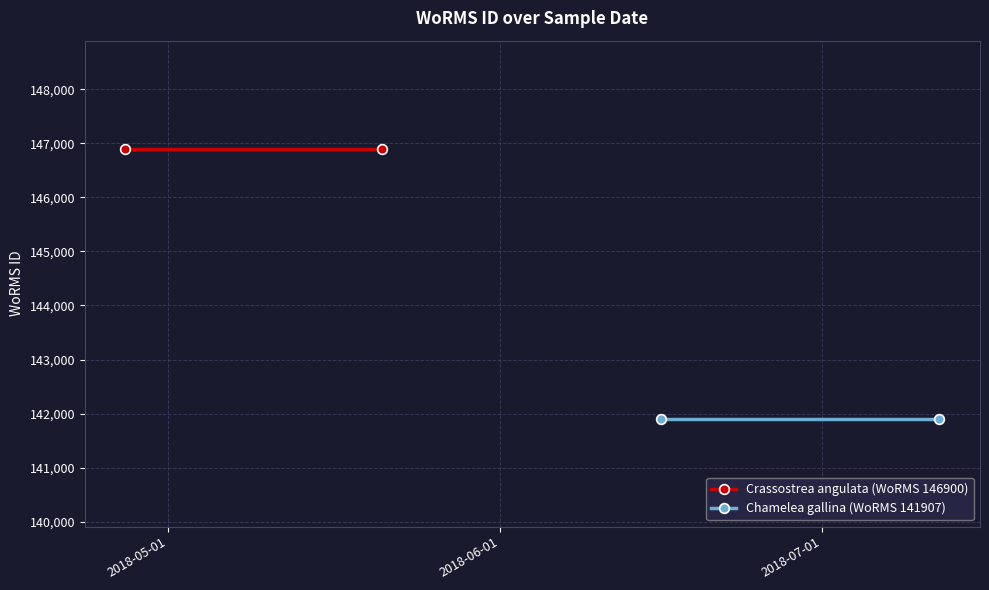

What is the value of the Chamelea gallina (WoRMS 141907) point at the 1st from the left?

141907